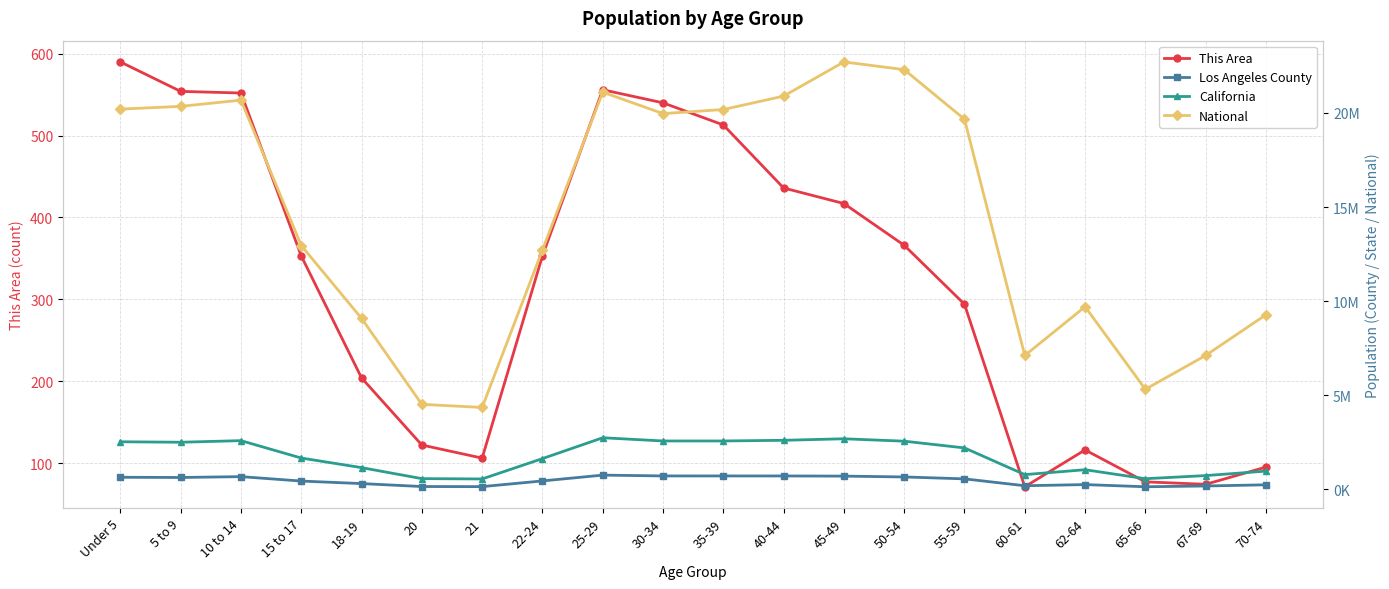

Which category has the highest value across all series?

45-49